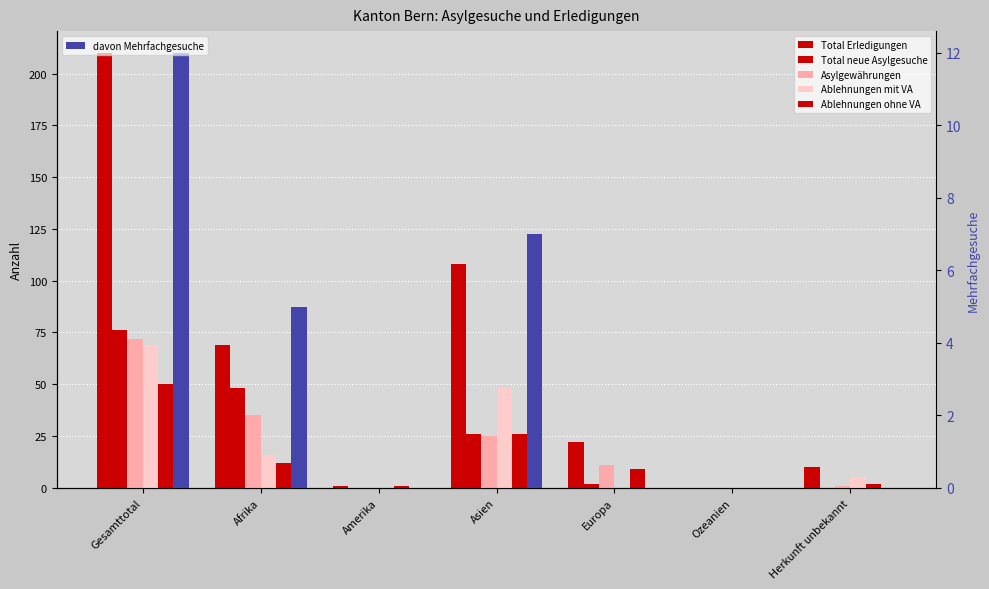

At Gesamttotal, list the series in order from largest to smallest.

Total Erledigungen, Total neue Asylgesuche, Asylgewährungen, Ablehnungen mit VA, Ablehnungen ohne VA, davon Mehrfachgesuche